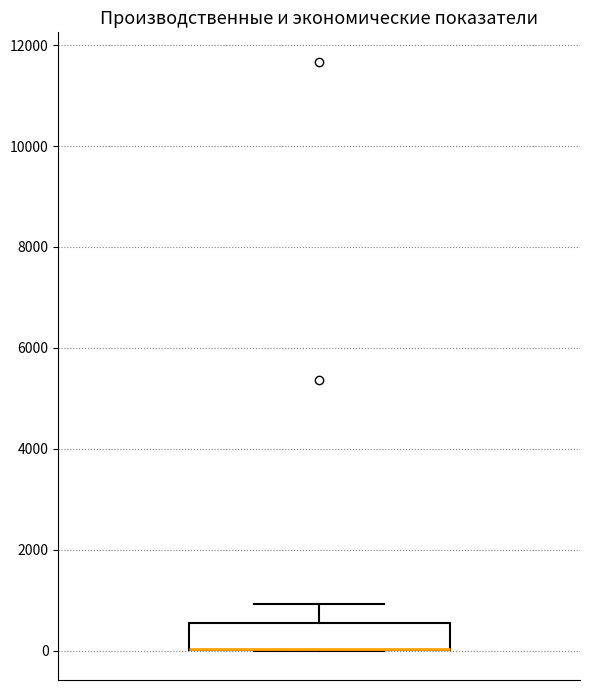

Transcribe this box plot: give where the median line is, the range the box spans, and where the two whiskers end, as read against the y-axis. The values are not printed on the chart, so give them approximately, as read against the axis.

median 0 (drawn on the box's lower edge), box 0 to 600, whiskers 0 to 1000